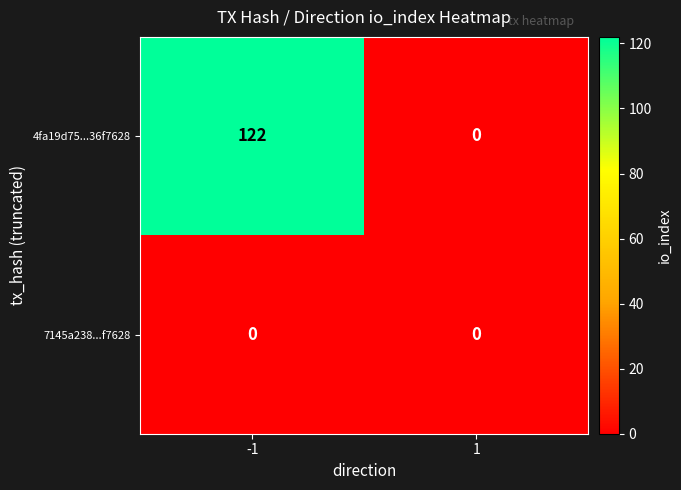

Count the number of categories in the chart.

2